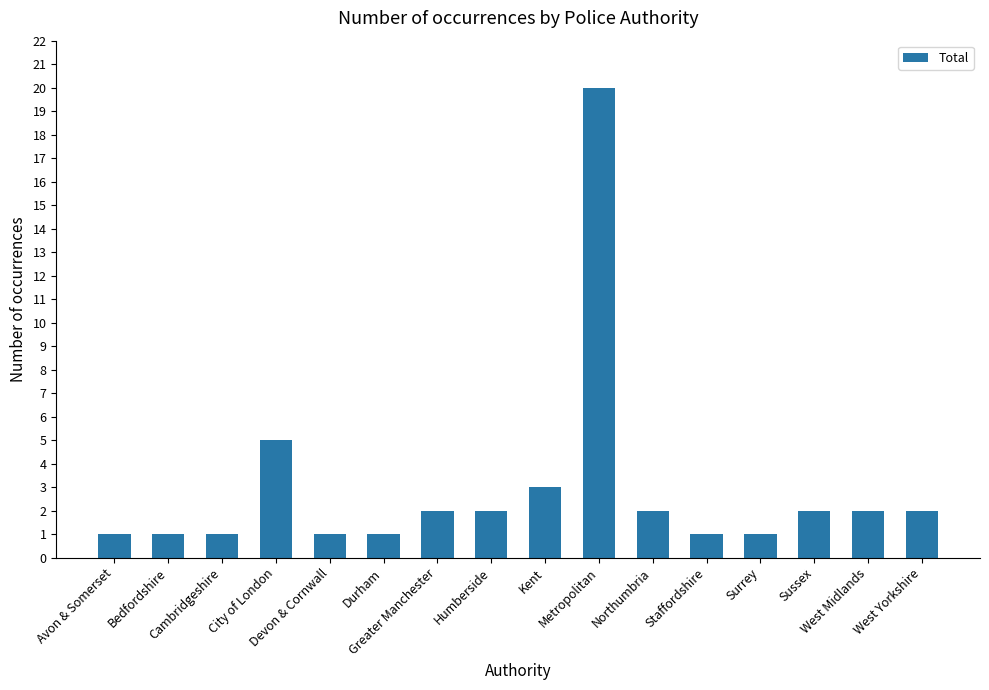

Reading left to right, transcribe all the data shown in this chart.

1	1	1	5	1	1	2	2	3	20	2	1	1	2	2	2